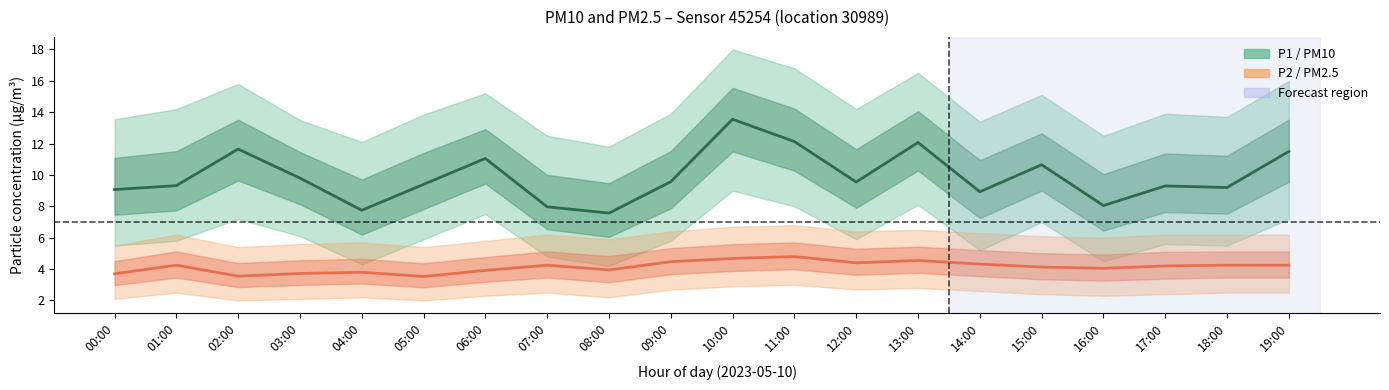

What is the minimum value for P2 mean?

3.5